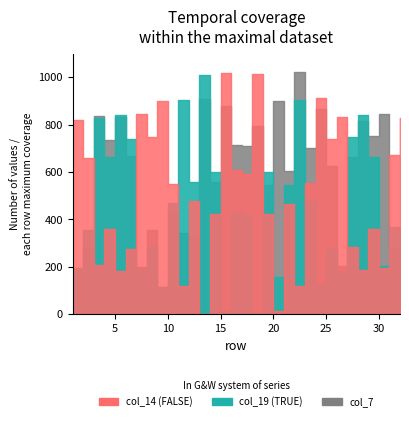

What is the sum of the col_14 values at 16 and 19?

1032